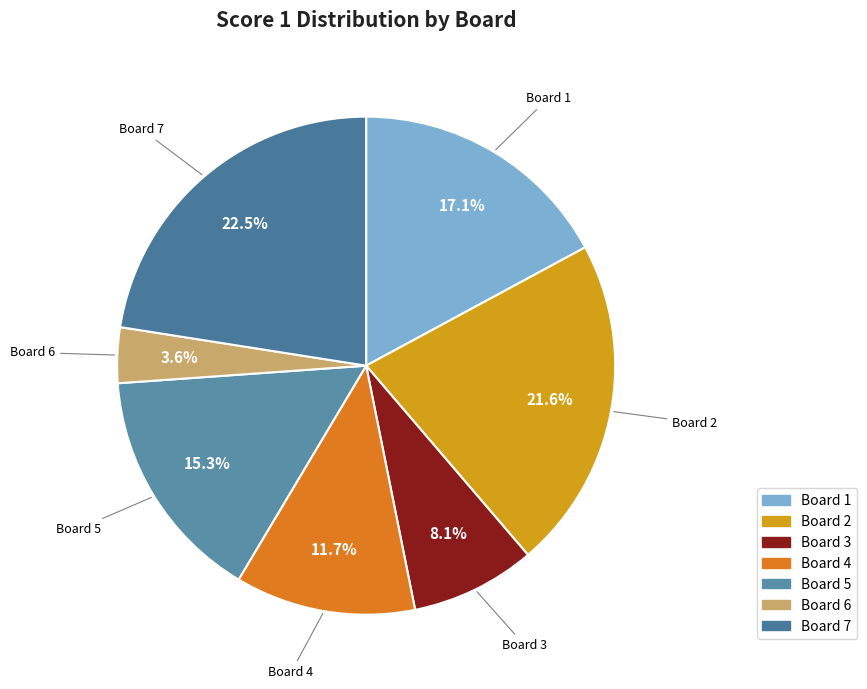

Do Board 2 and Board 5 together represent more than half of the pie?

No